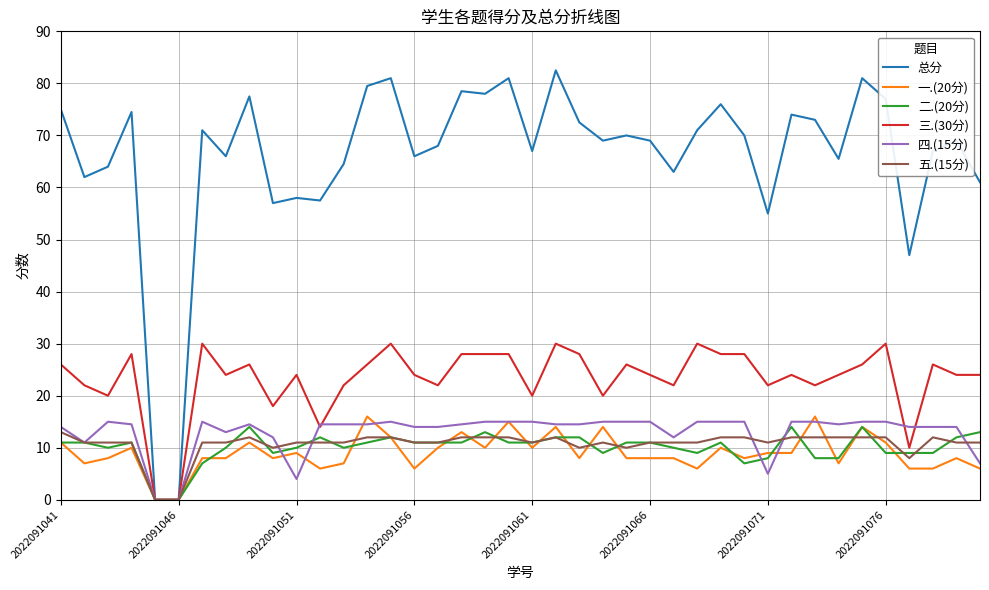

Which series has the largest total across all categories?

总分